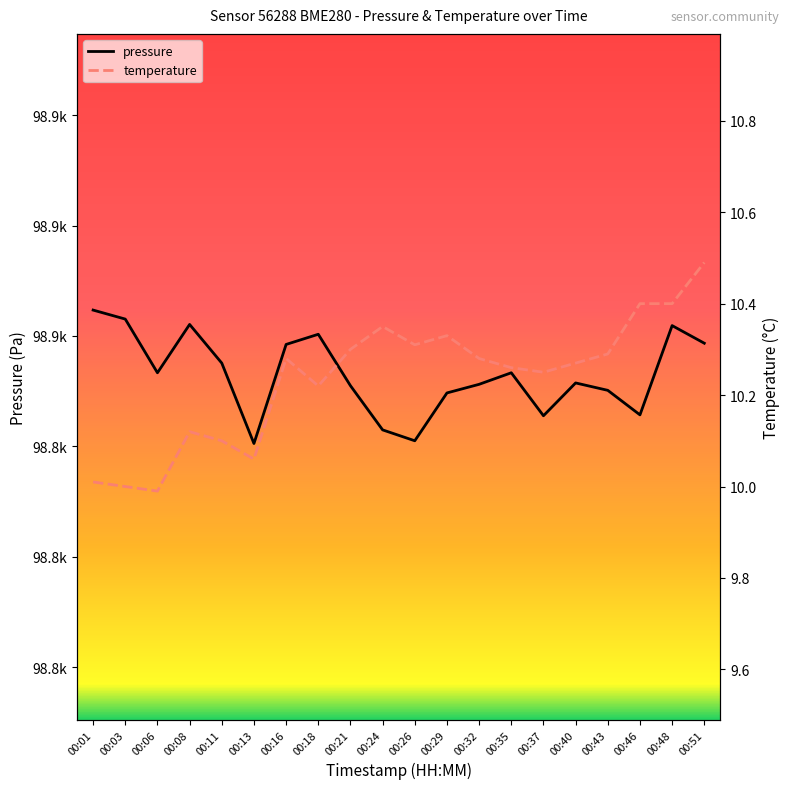

What is the total value across all series at 00:24?

98853.4